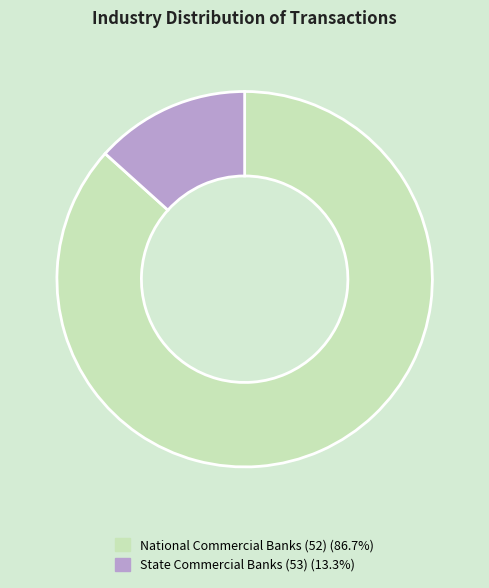

Is there a majority slice in this chart?

Yes